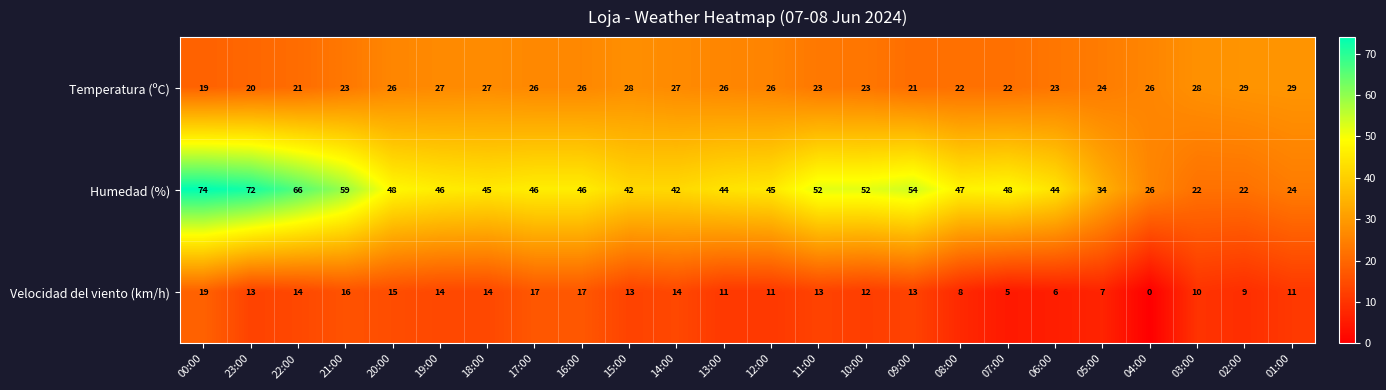

What is the sum of all Temperatura (ºC) values?

592